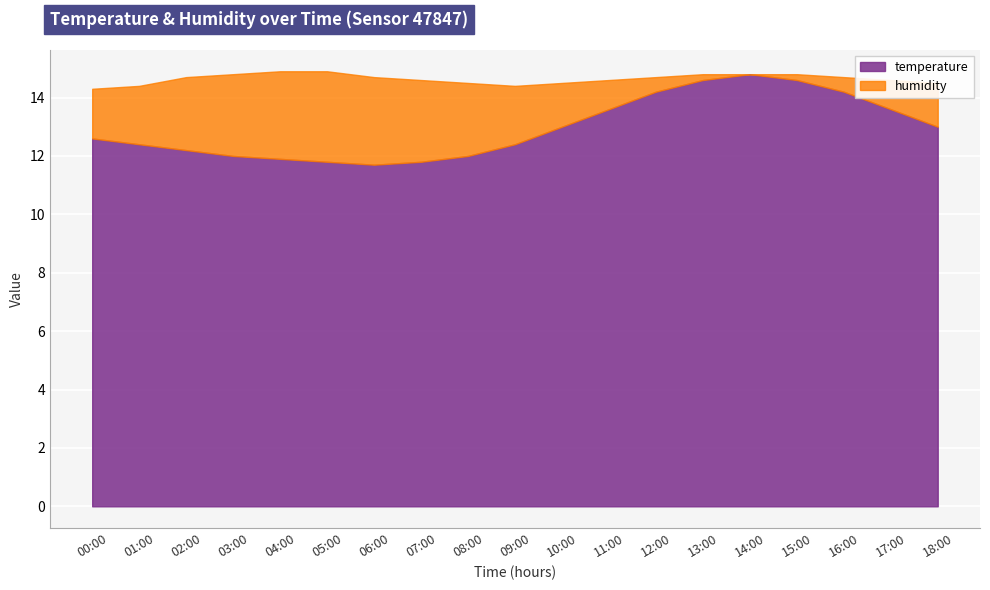

List the series in order of their overall mean, lowest first.

temperature, humidity